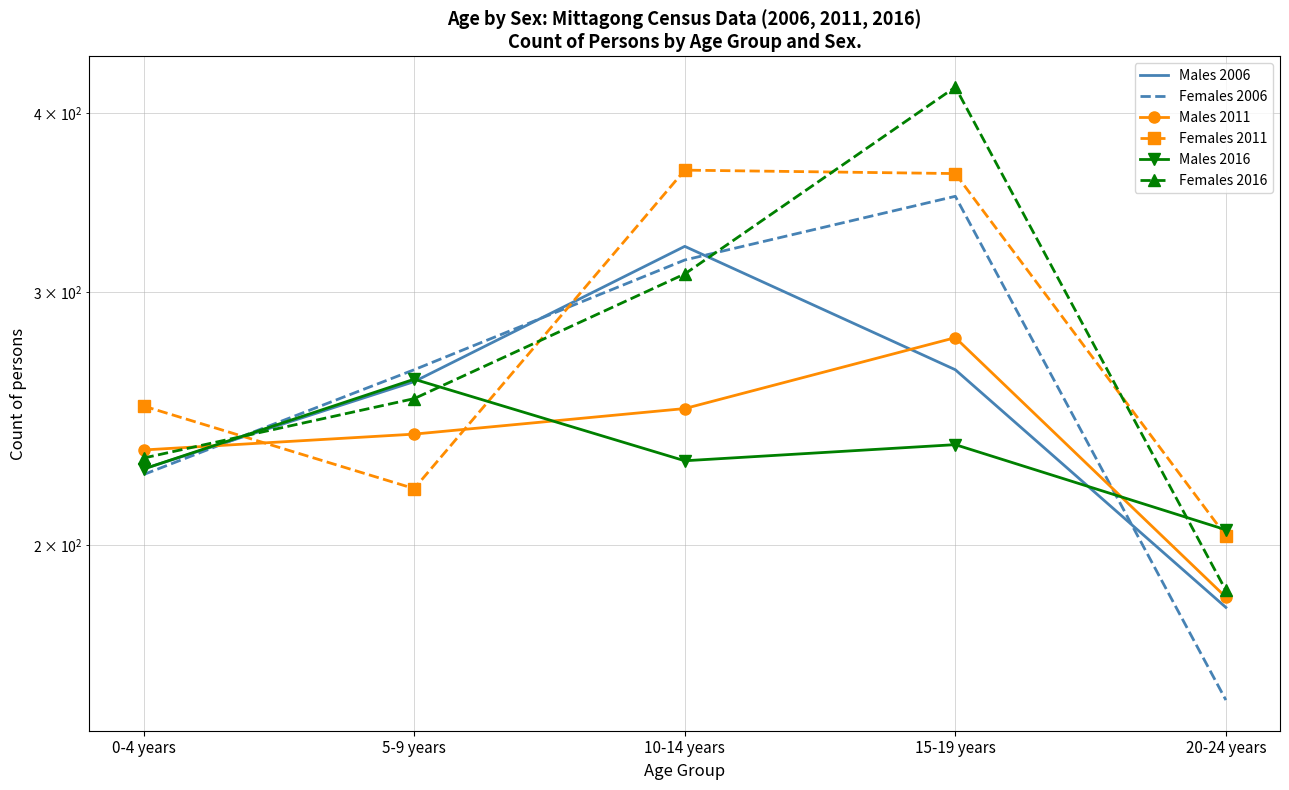

What is the value of the Males 2016 point at the 2nd from the left?

261